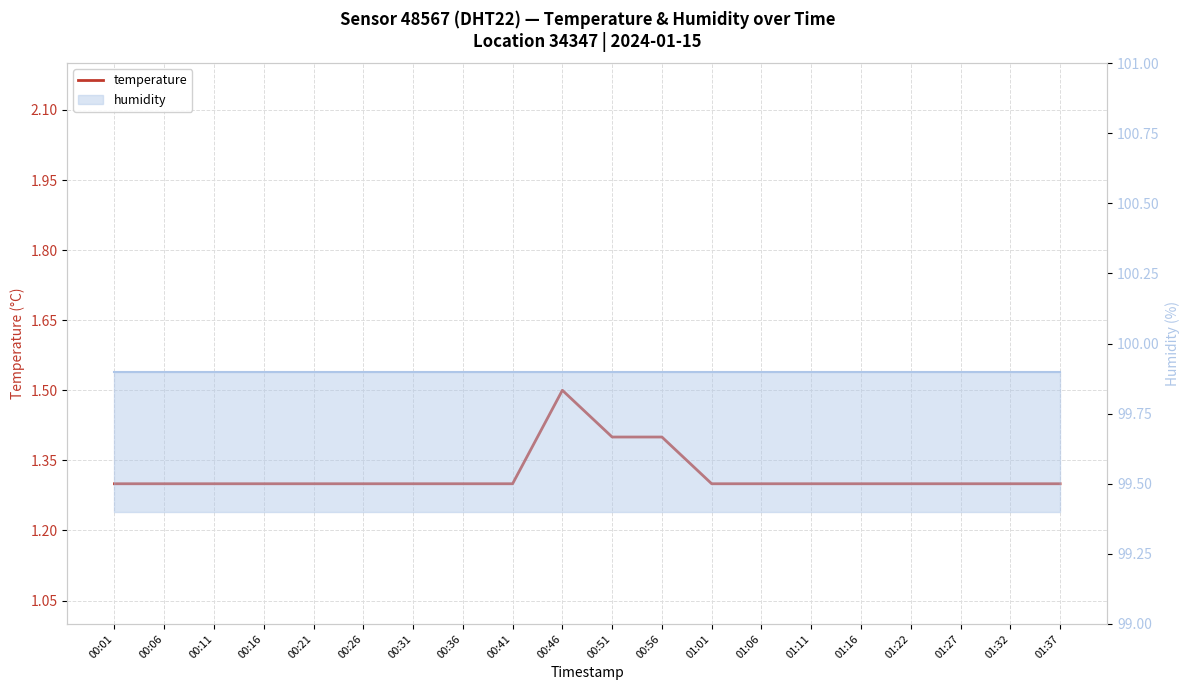

True or false: temperature and humidity cross at least once.

False